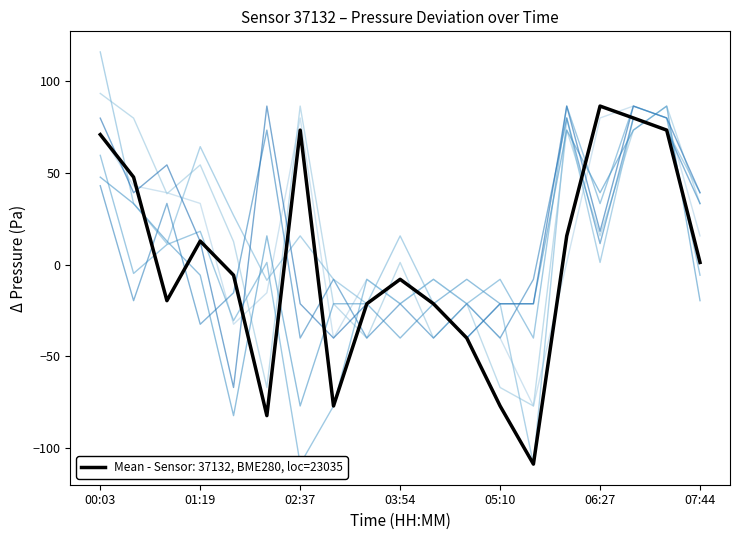

At how many categories does at least one series exceed -59?

15